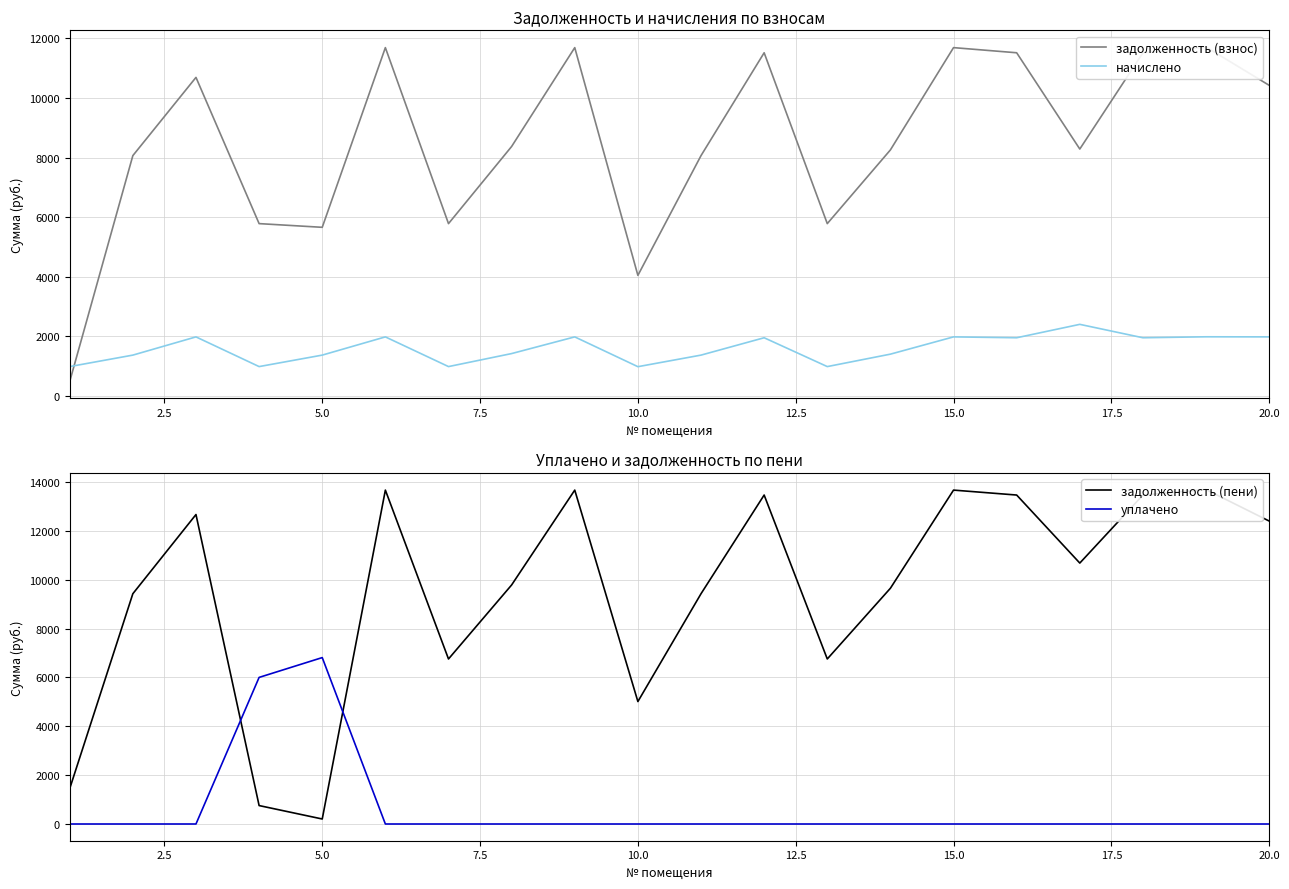

What is the minimum value for начислено?

972.0